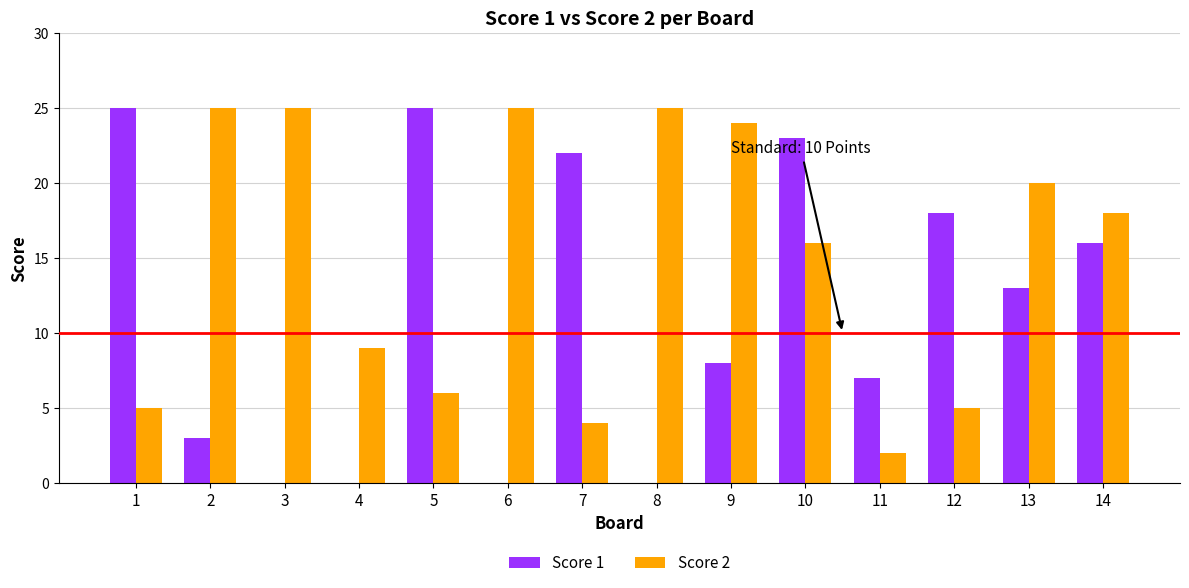

Which series changed the most between 12 and 14?

Score 2